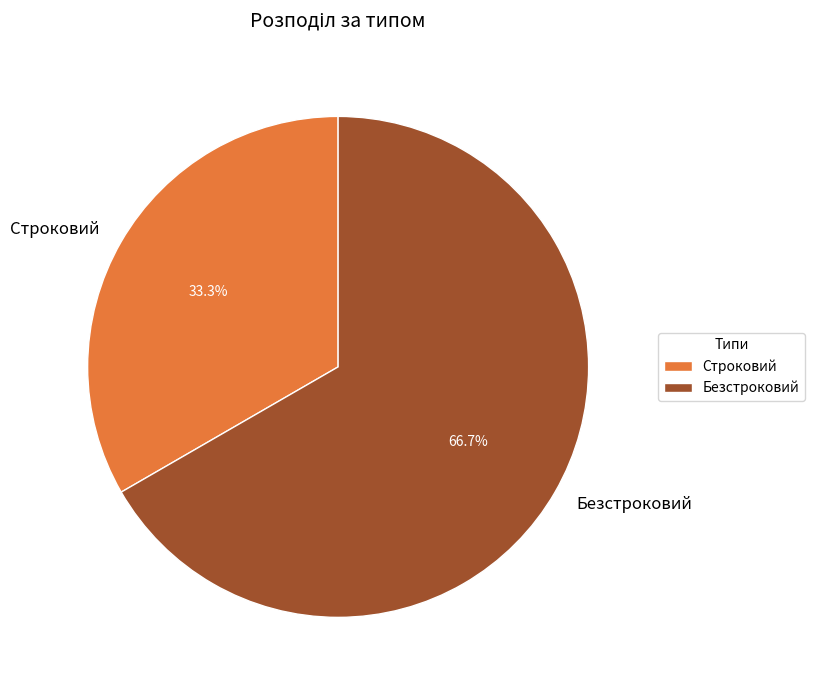

To the nearest percent, what is the difference between the largest and smallest slice percentages?

33%